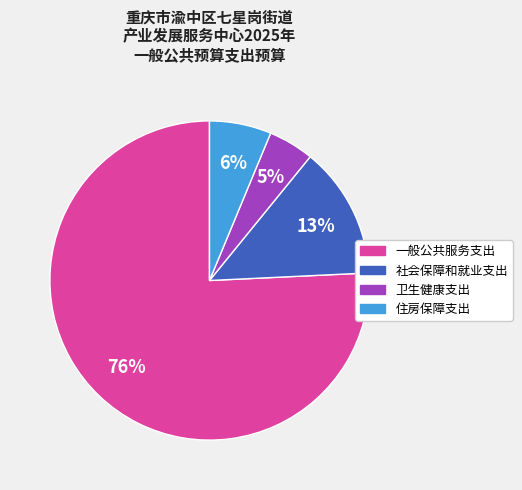

To the nearest percent, what percentage of the pie is 社会保障和就业支出?

13%